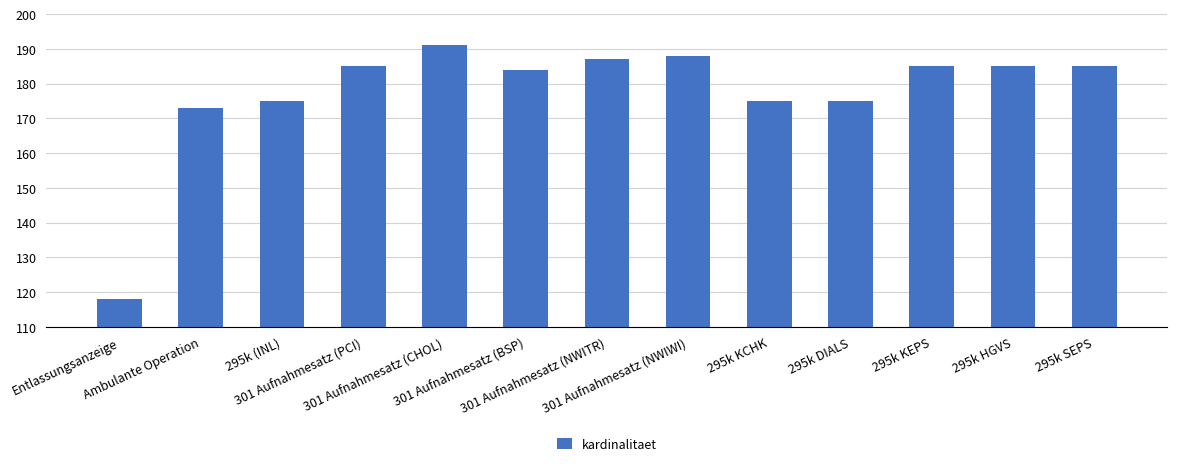

What is the value of the 8th bar from the left?

188